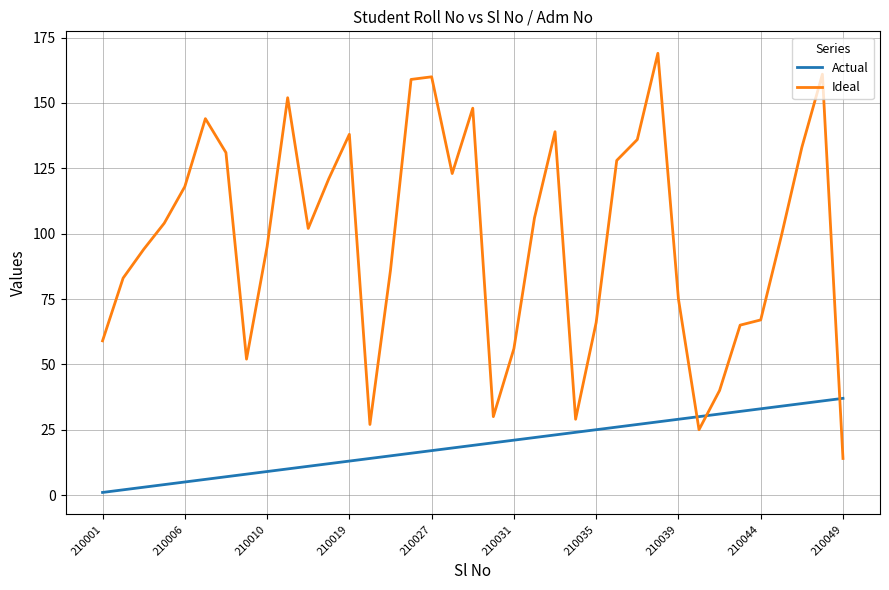

True or false: Ideal and Actual intersect in this chart.

True